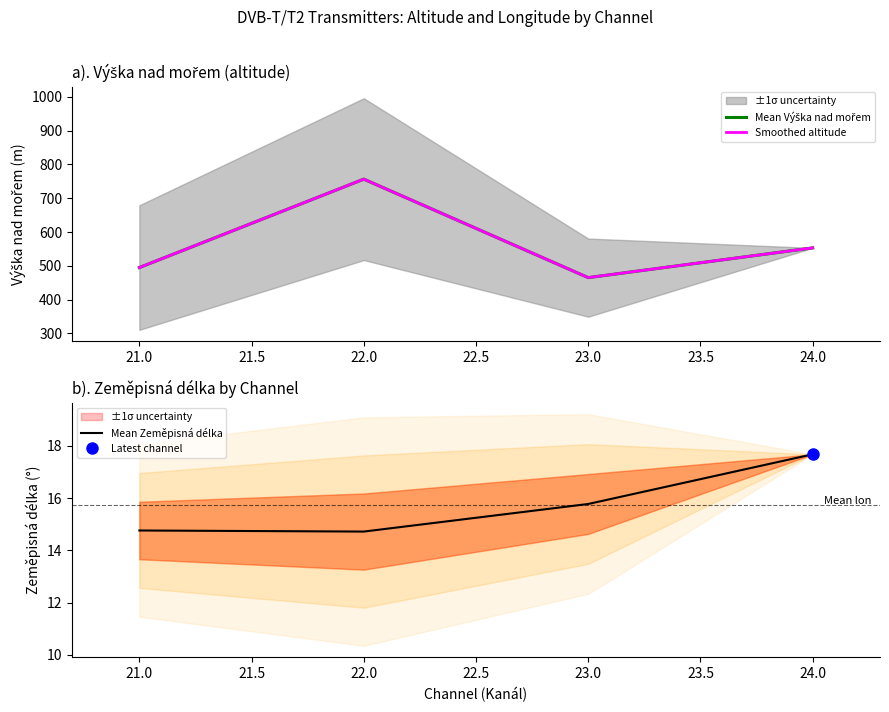

True or false: Mean Zeměpisná délka has a value of 7.9 at 24.0.

False